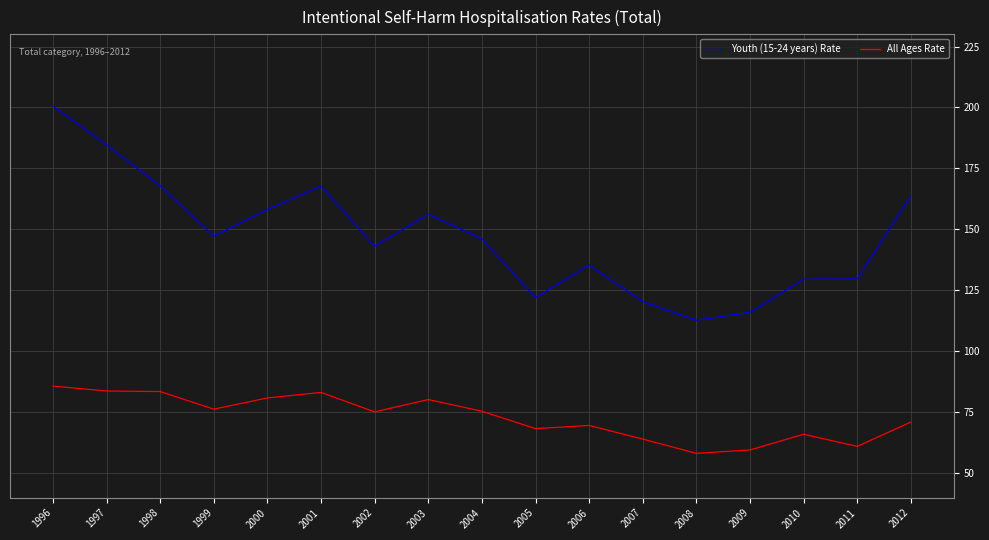

Rank the series by their average value, from highest to lowest.

Youth (15-24 years) Rate, All Ages Rate